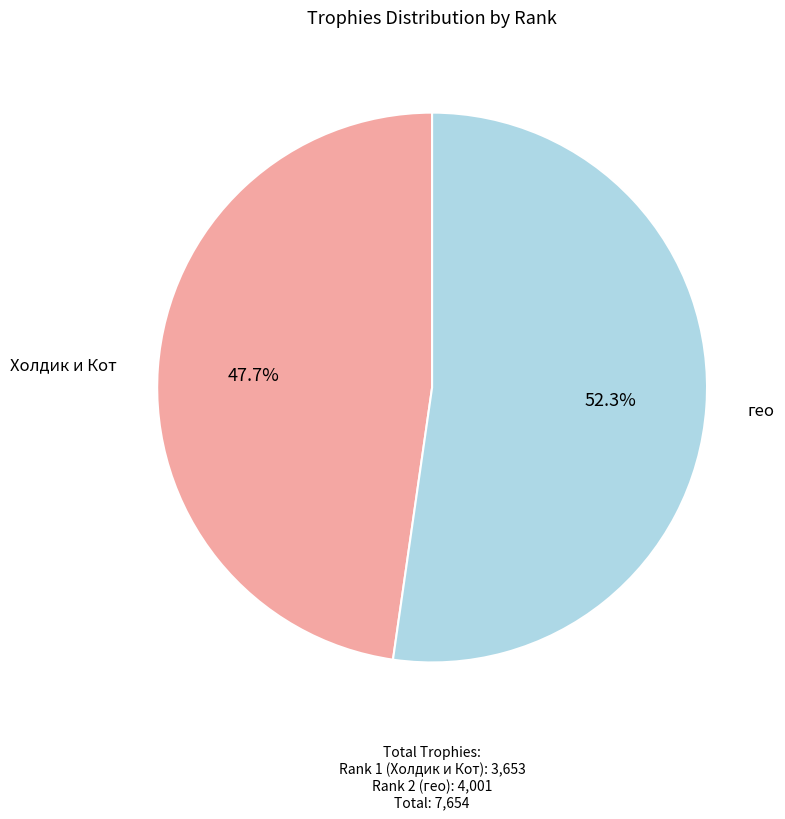

Rank the categories by value from highest to lowest.

гео, Холдик и Кот